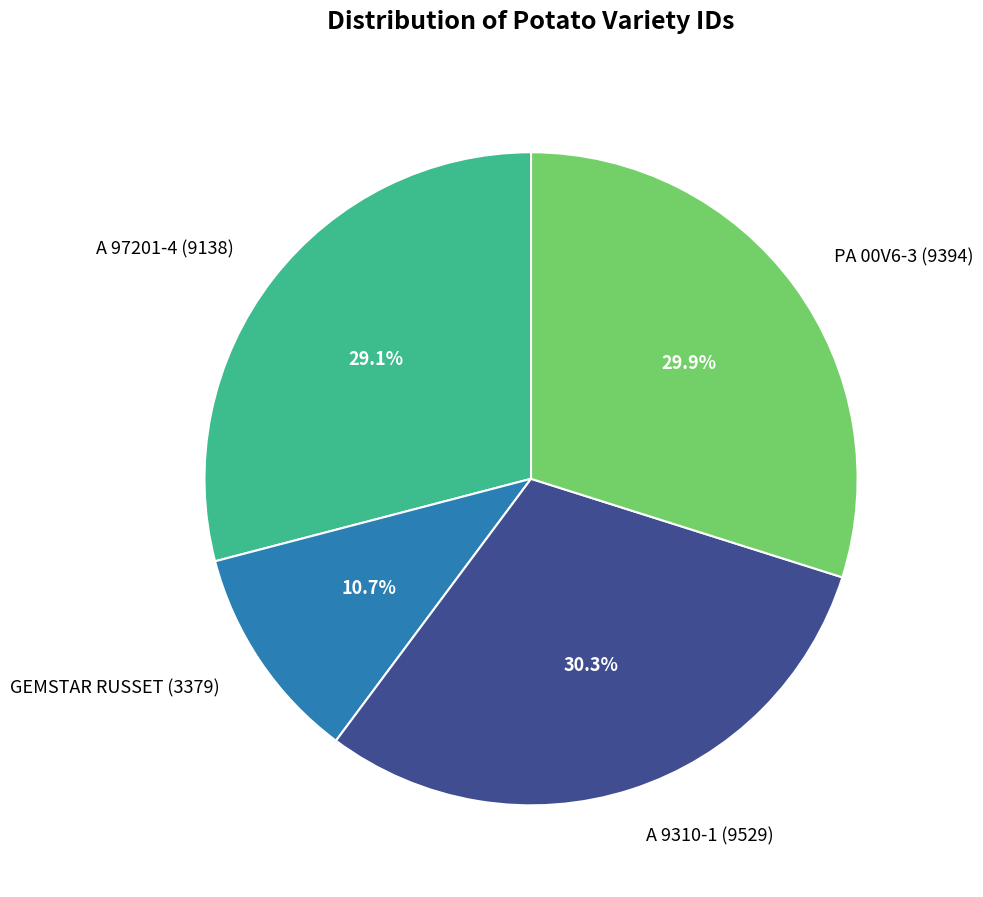

To the nearest percent, what percentage of the pie is A 97201-4?

29%